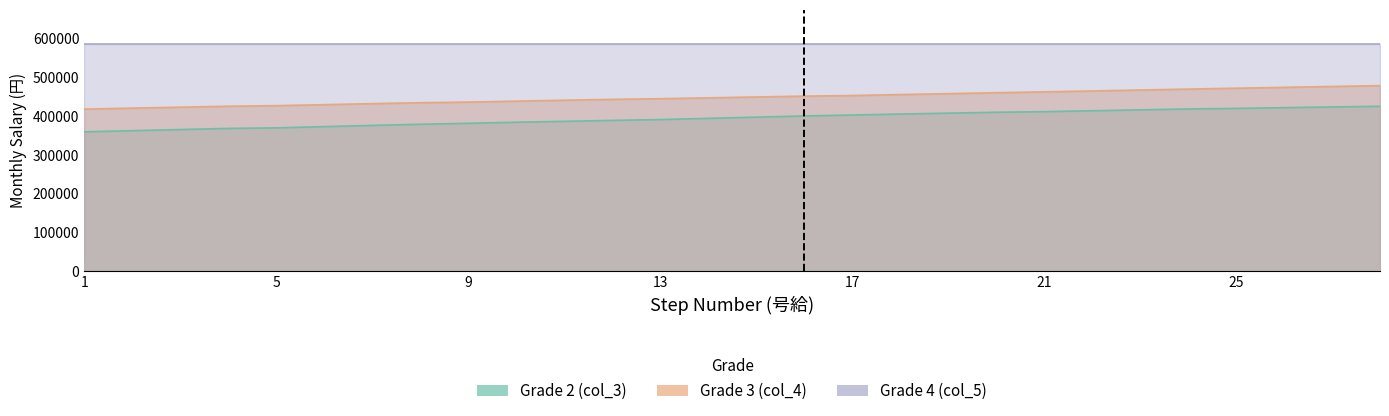

What is the value of the Grade 3 (col_4) point at the 21st from the left?

463000